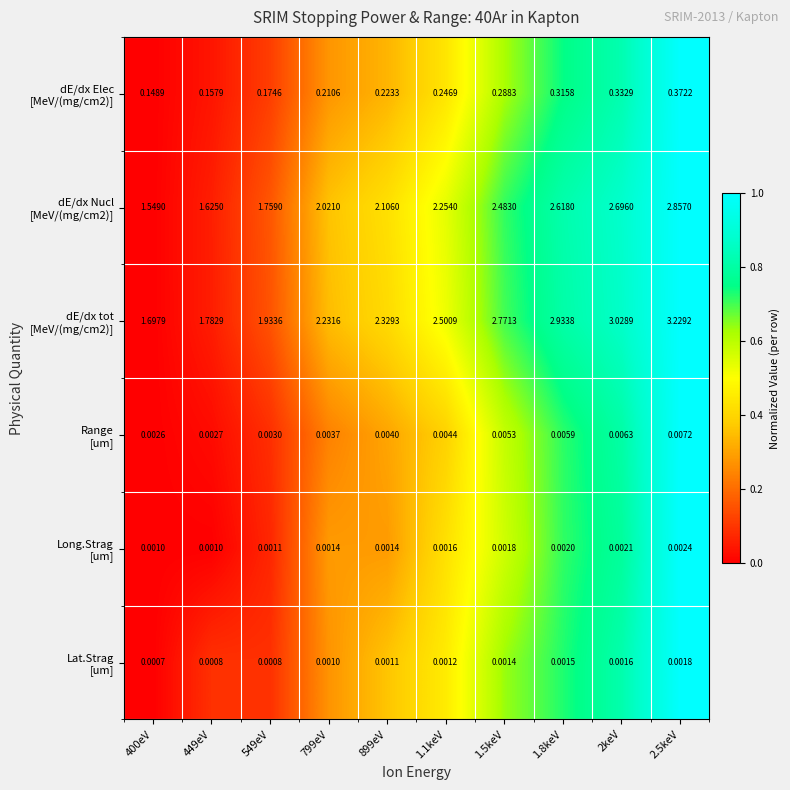

How many distinct data groups are displayed?

6